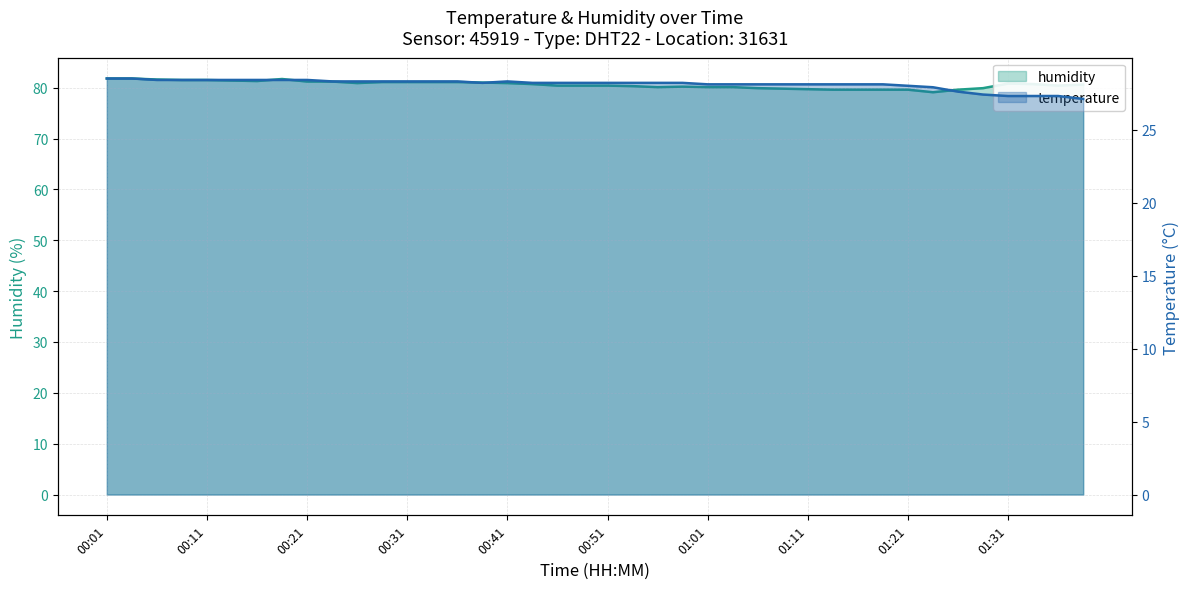

Is it true that humidity equals 130.2 at 27?

False